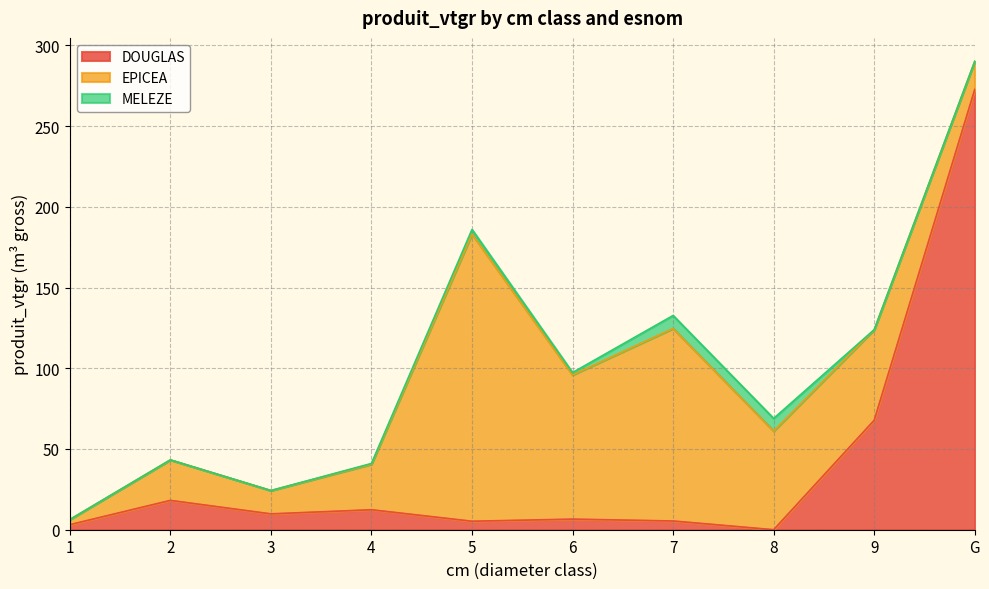

At which label does DOUGLAS reach its minimum?

8